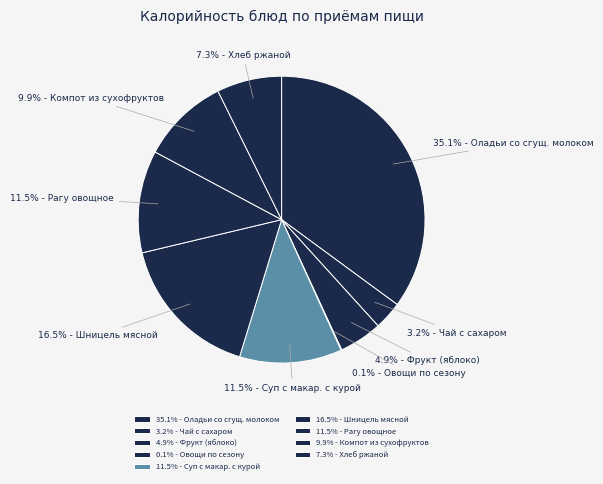

Does any single category account for the majority?

No